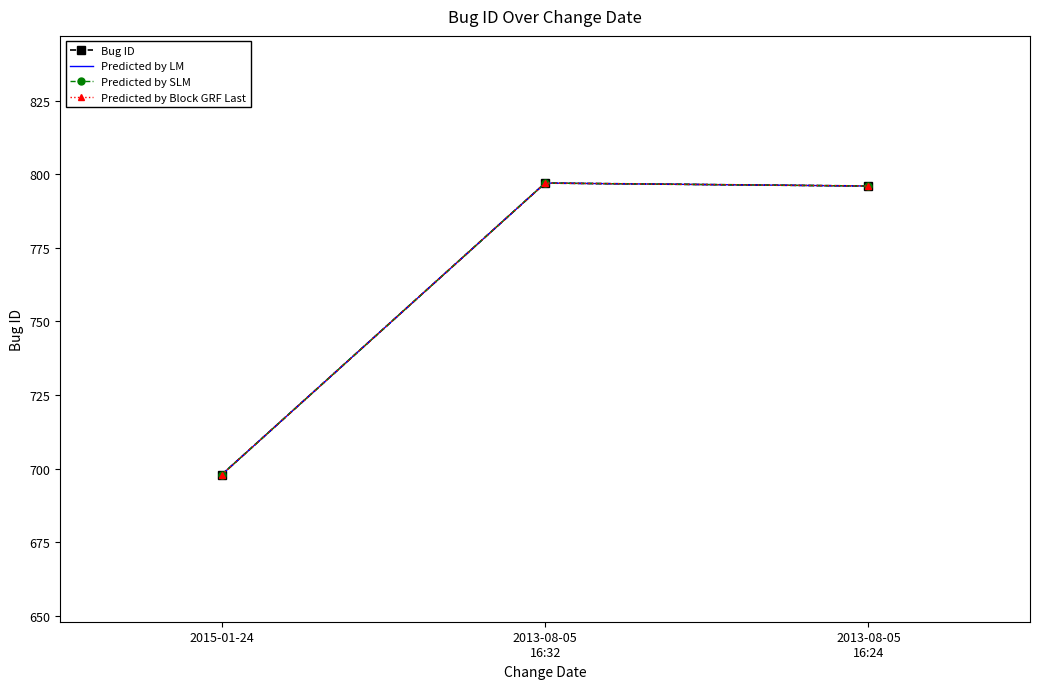

What is the value of the Predicted by LM point at the 2nd from the left?

797